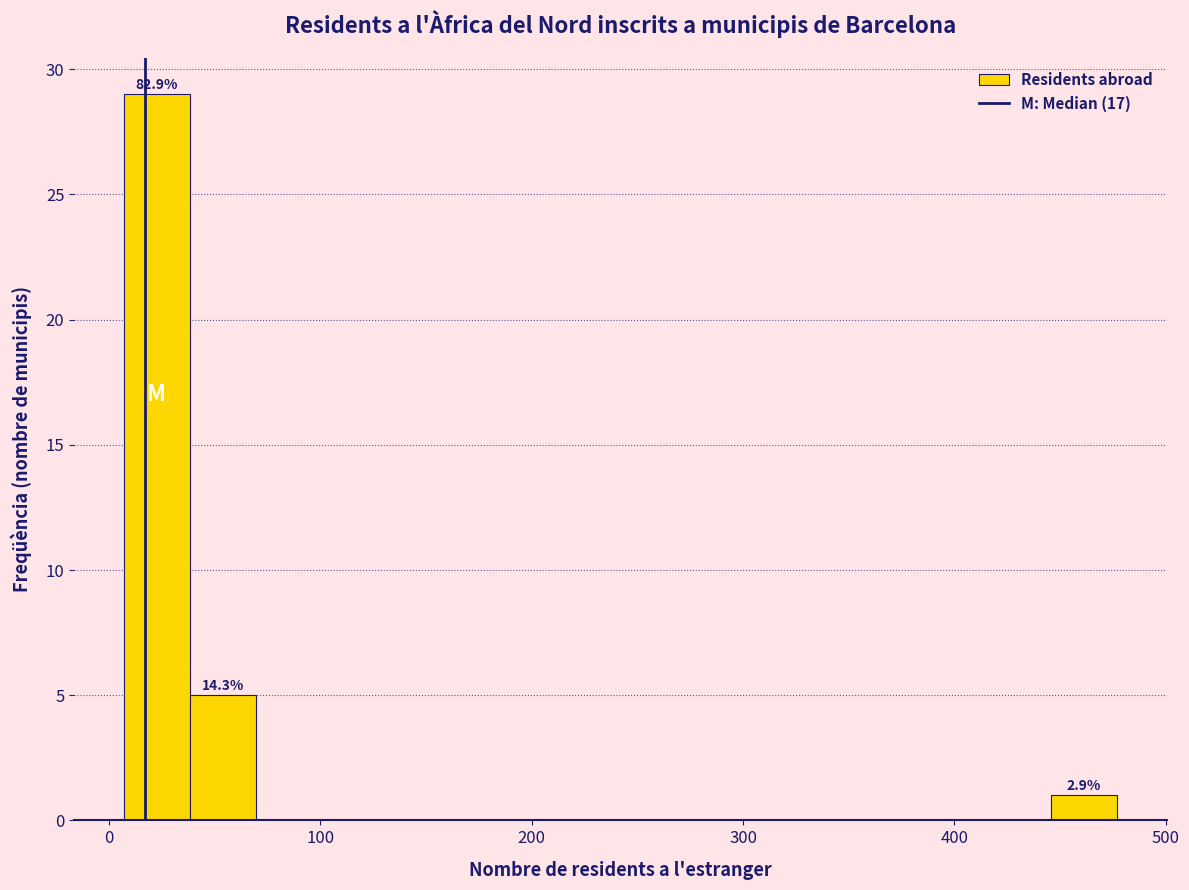

Read against the x-axis, roughly where is the centre of the tallest bar?

20